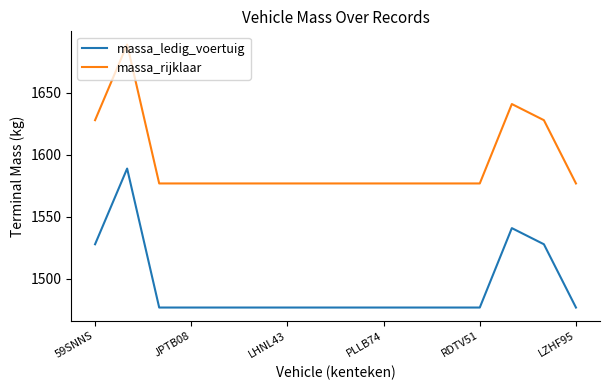

True or false: massa_ledig_voertuig and massa_rijklaar cross at least once.

False